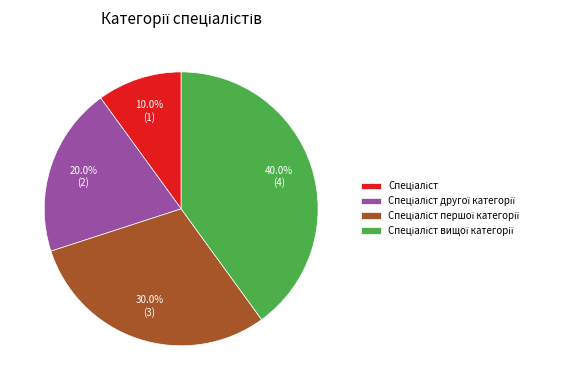

Does any single category account for the majority?

No